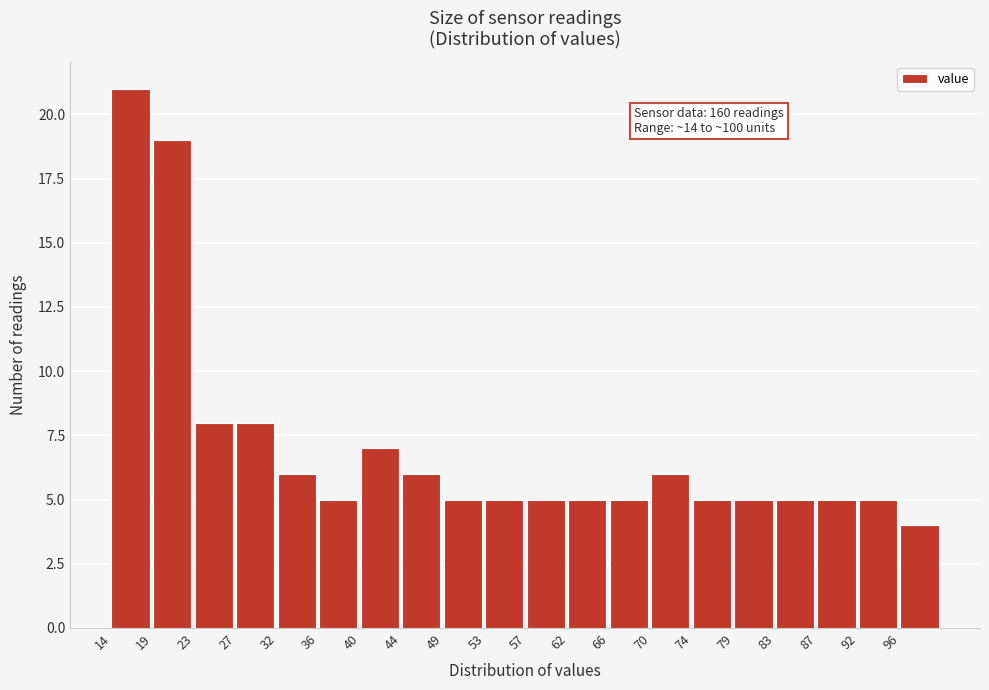

Over which range of the x-axis is the bar tallest?

14.5 to 18.5